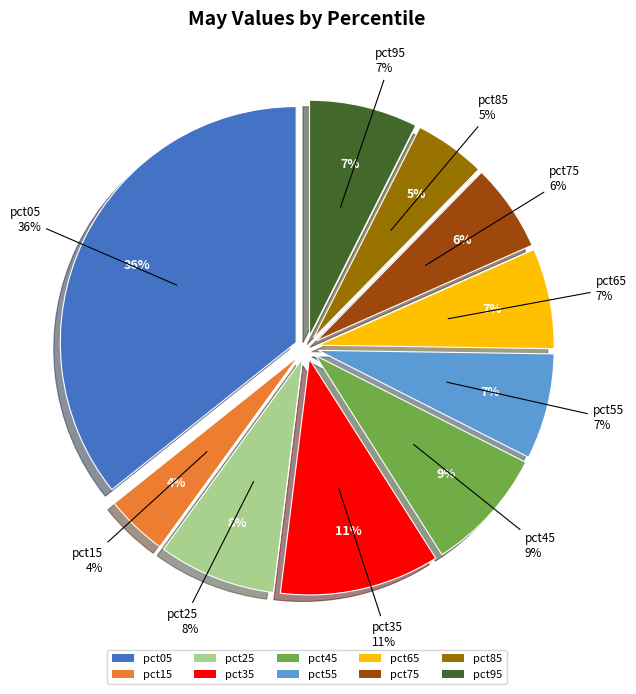

True or false: pct55 accounts for 20% of the total.

False